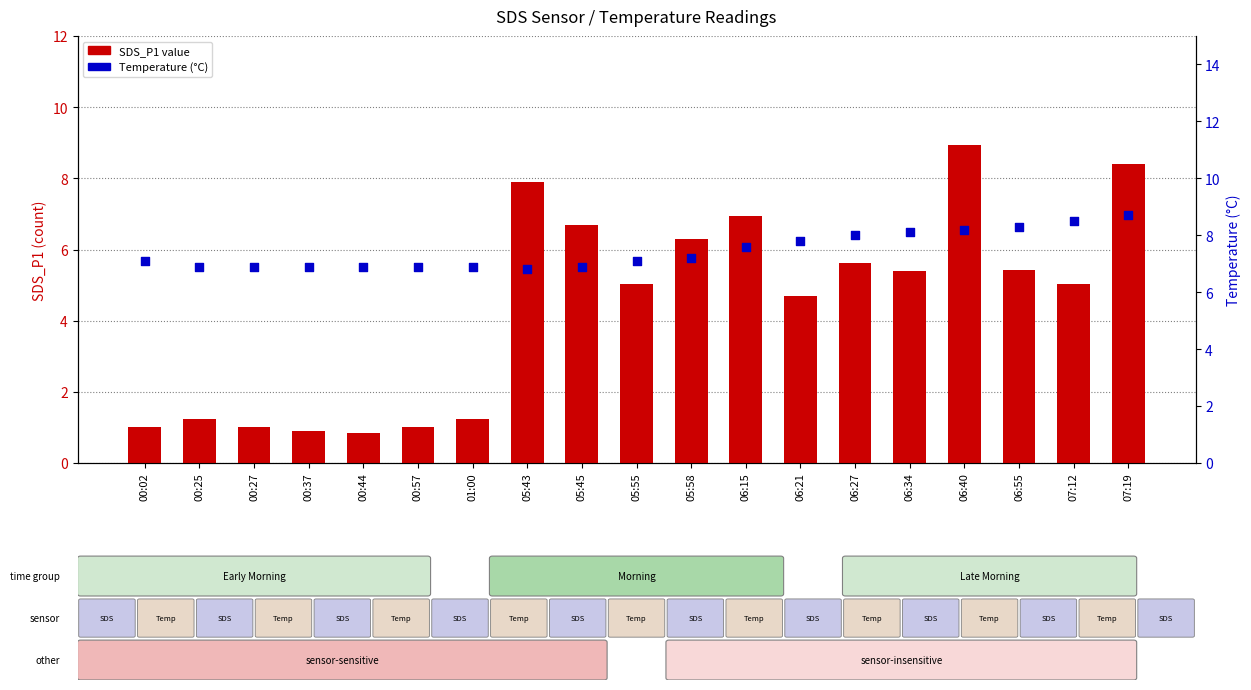

At which category is the sum across all series the highest?

06:40